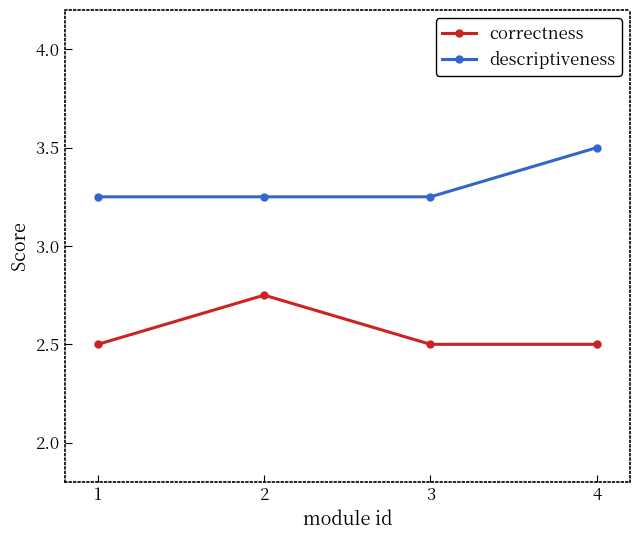

Which category has the highest value across all series?

4